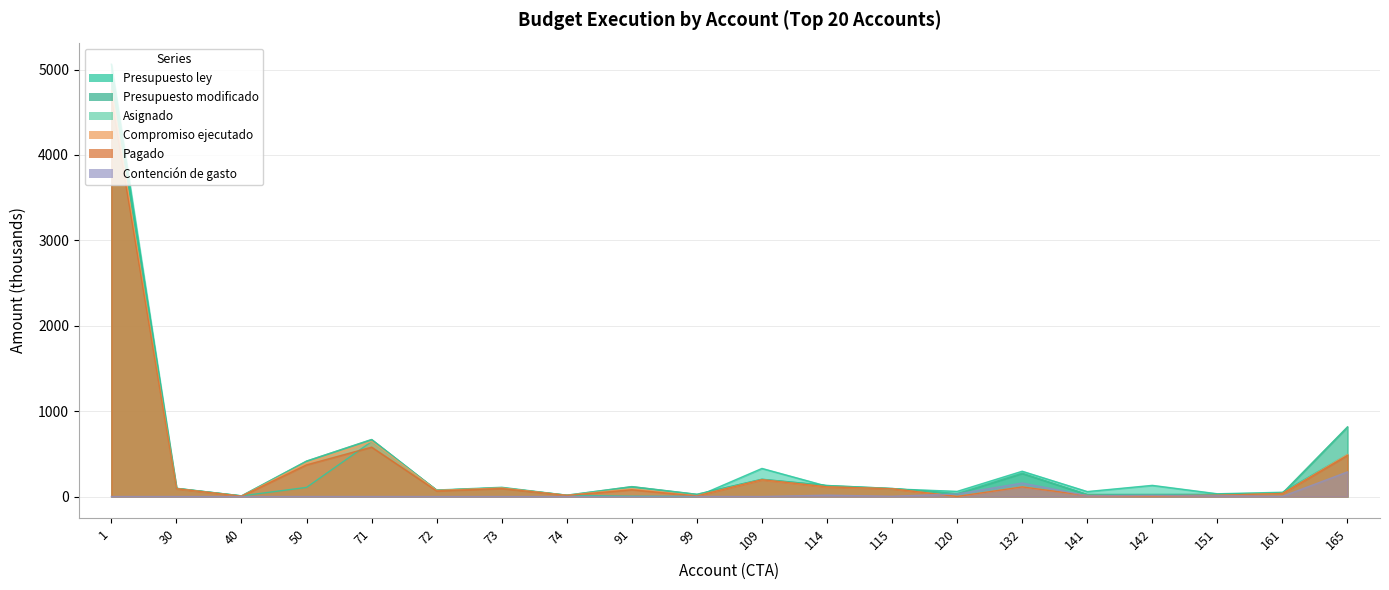

Which series has the largest total across all categories?

Presupuesto modificado